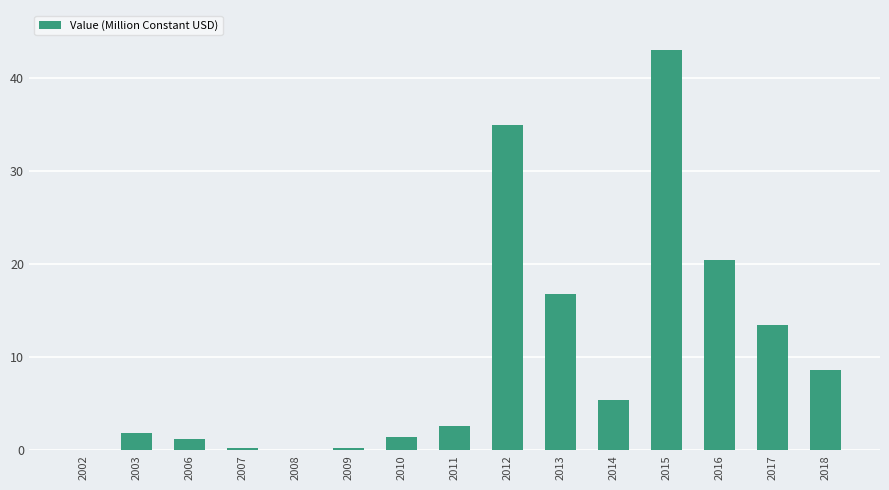

The chart shows a value of 2.6 at 2011. True or false?

True